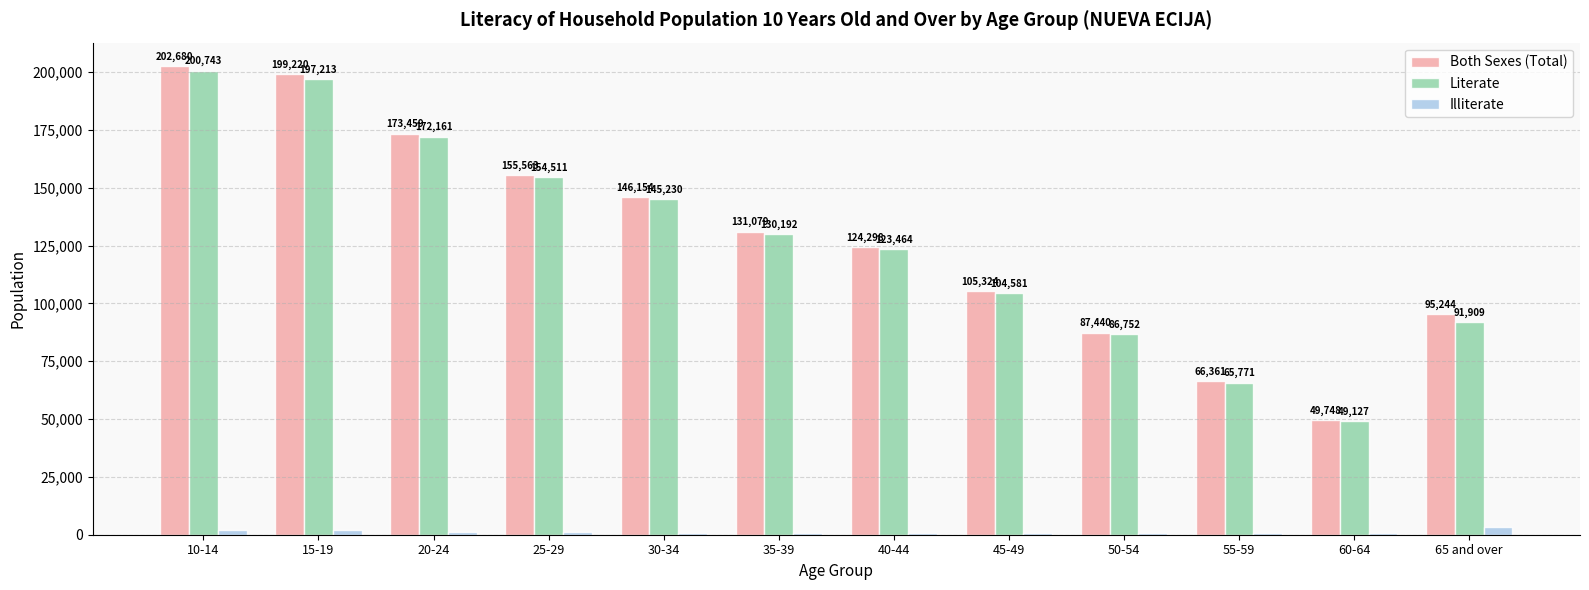

Read the Literate value at 25-29, to the nearest 50.

154500